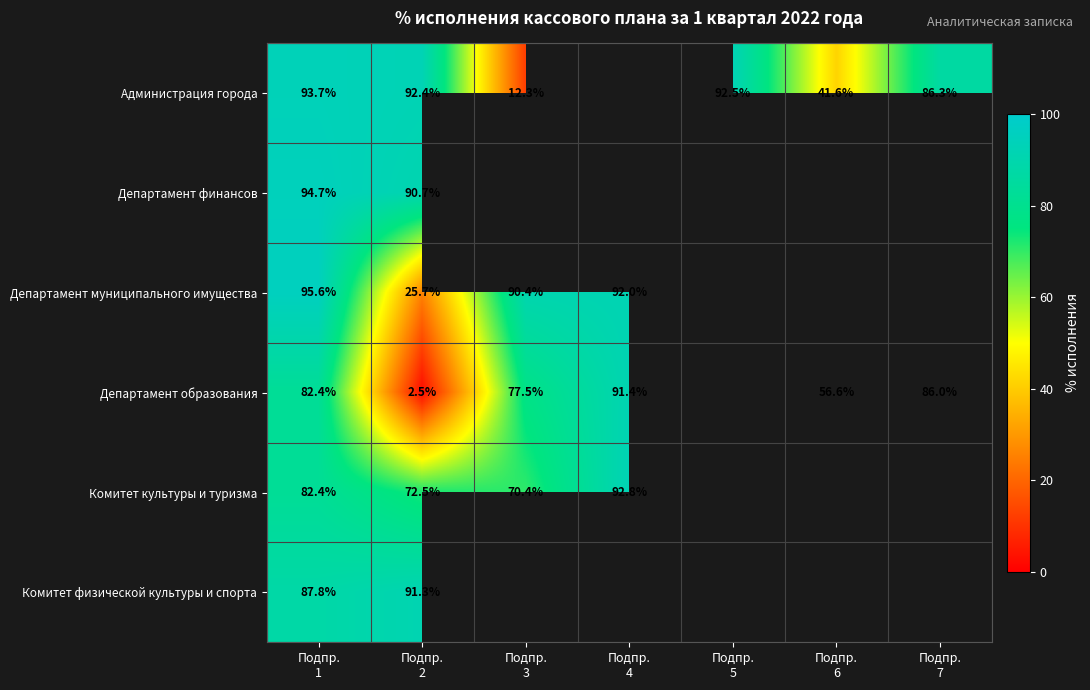

What is the minimum value for Администрация города?

12.3